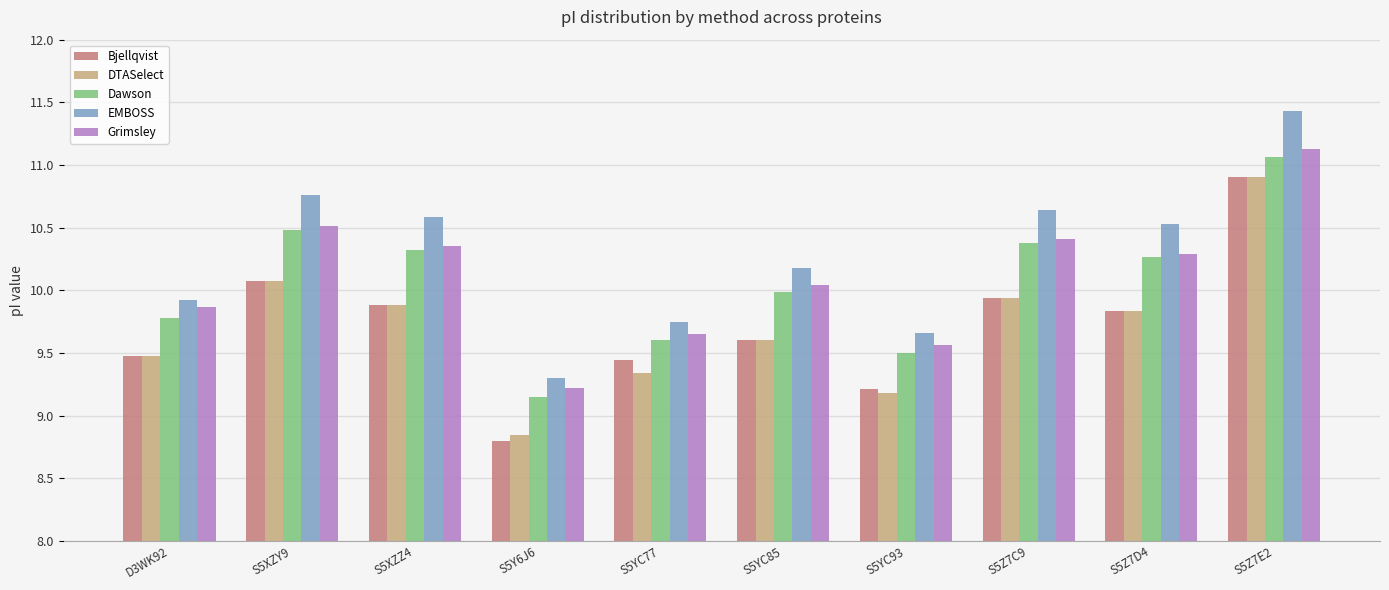

At how many categories does at least one series exceed 9?

10